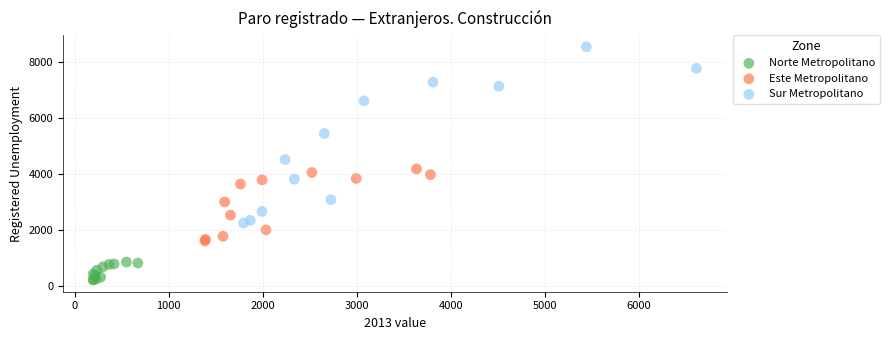

Which series contains the lowest Y value?

Norte Metropolitano